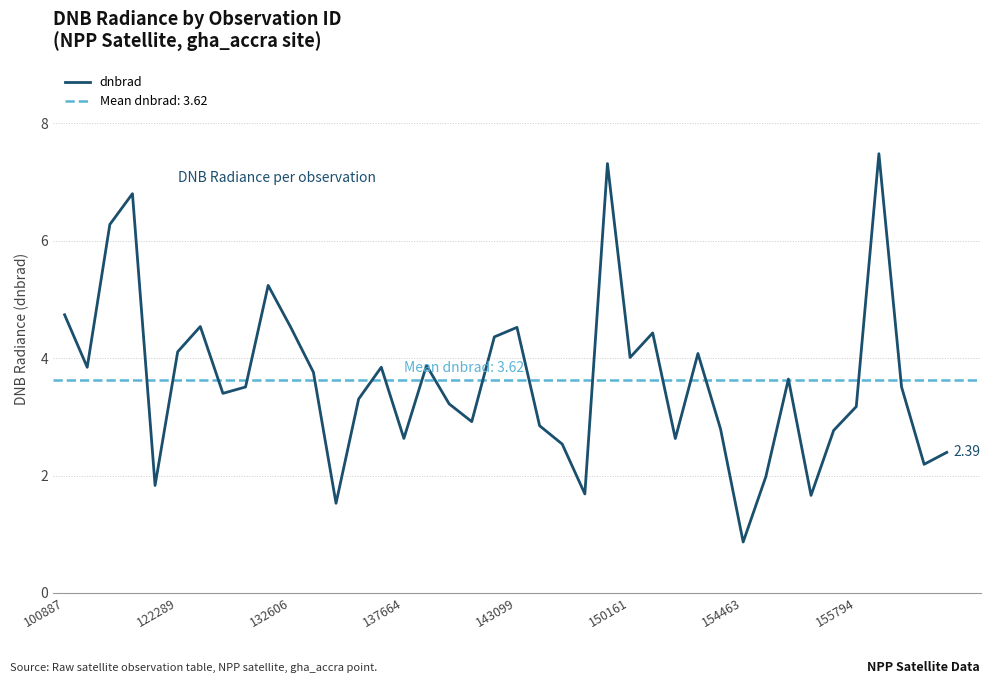

Does the chart have visible grid lines?

Yes